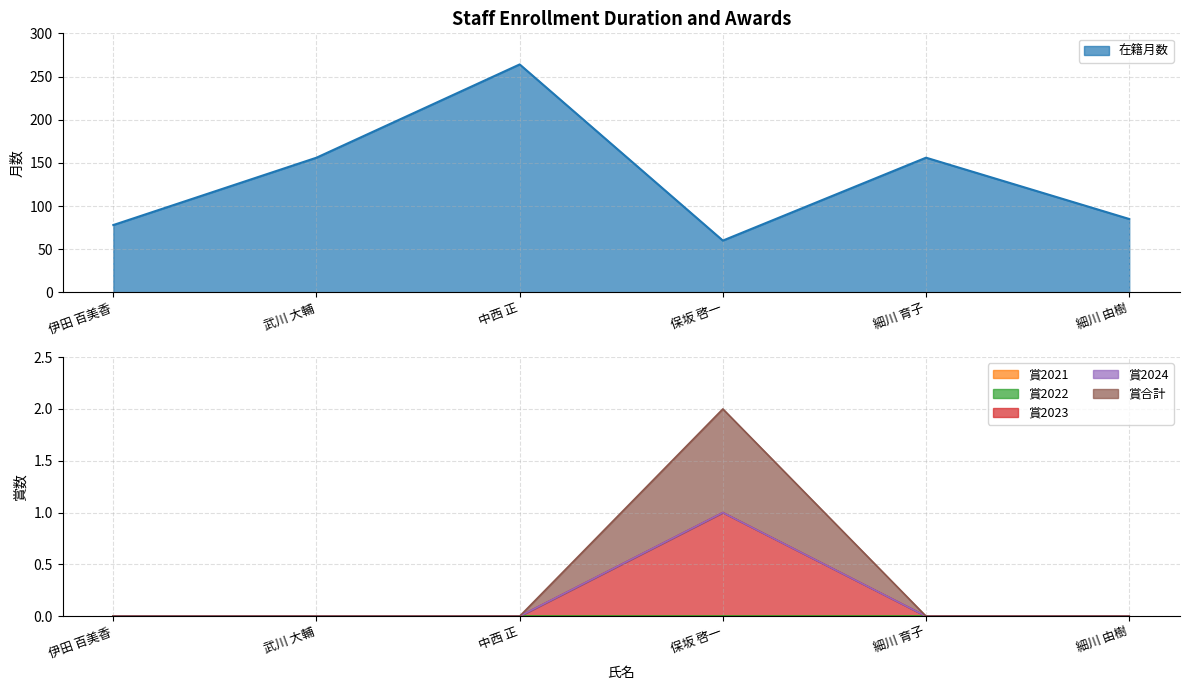

What is the label of the 2nd point from the right?

細川 育子